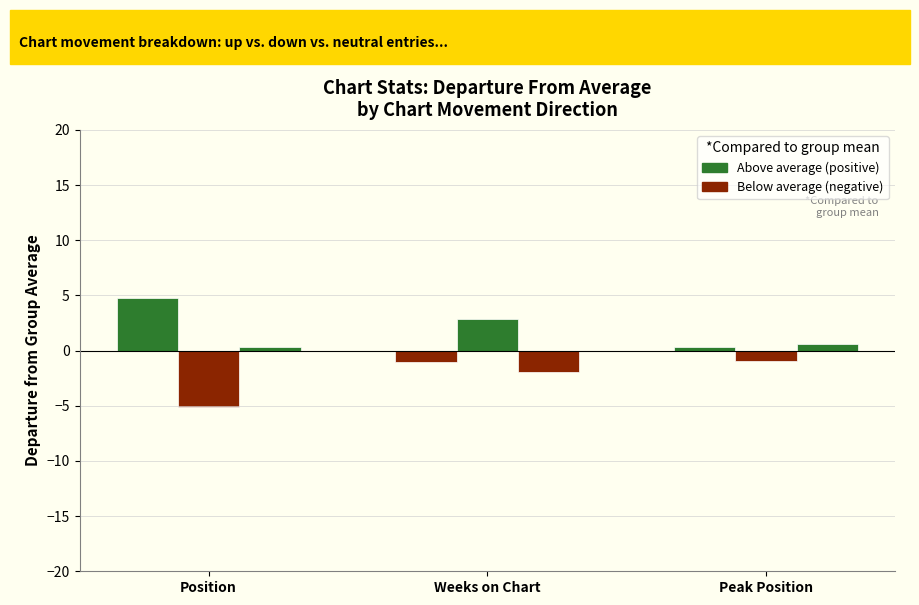

What is the label of the 3rd bar from the right?

Position